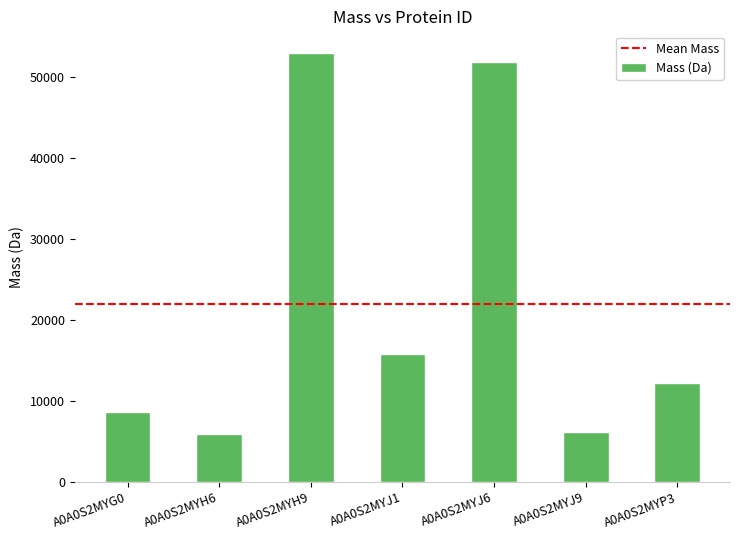

What is the value of the 7th bar from the left?

12205.0